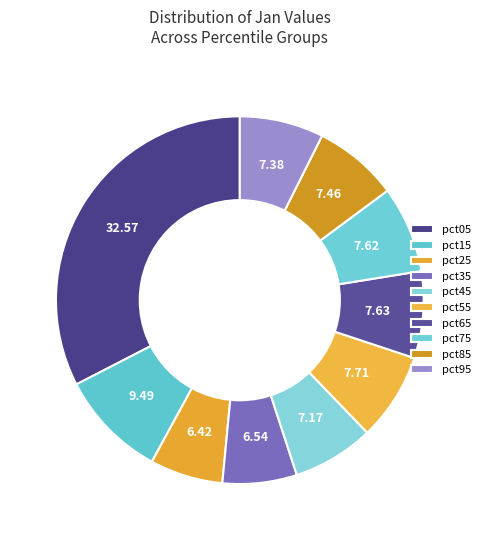

Which category has the biggest portion of the pie?

pct05